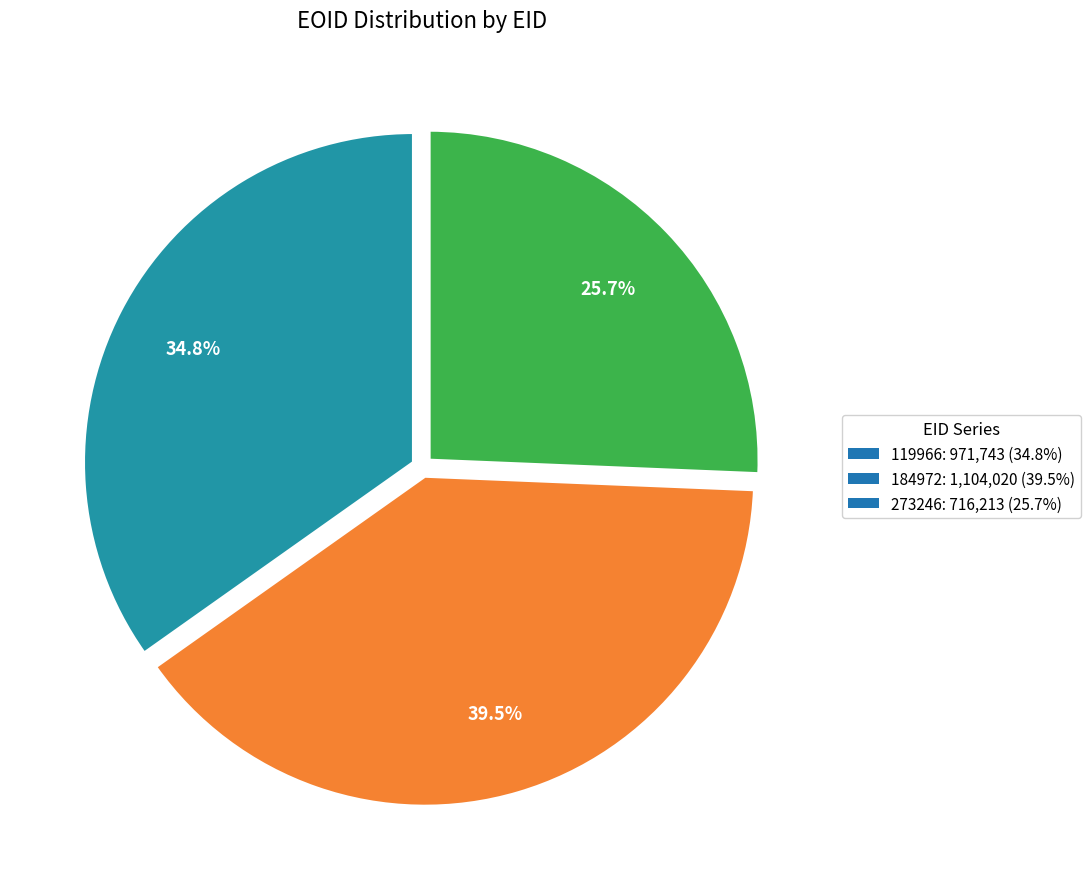

Does any single category account for the majority?

No